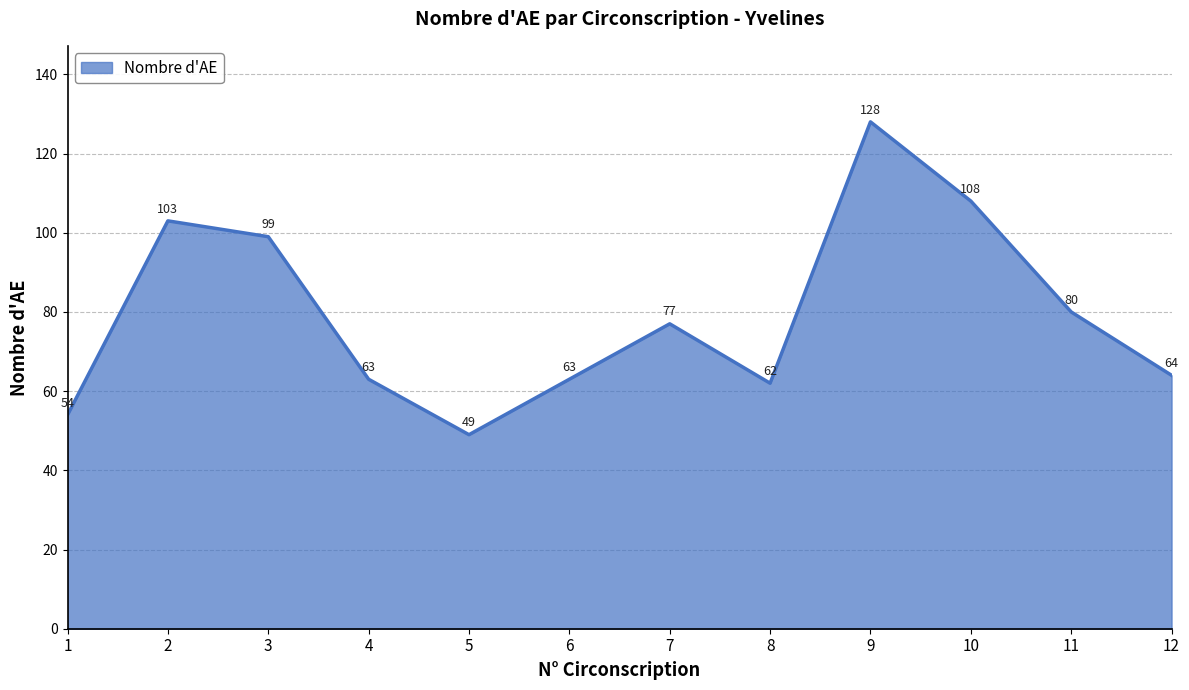

Where is the data nearest to the value 88?

11